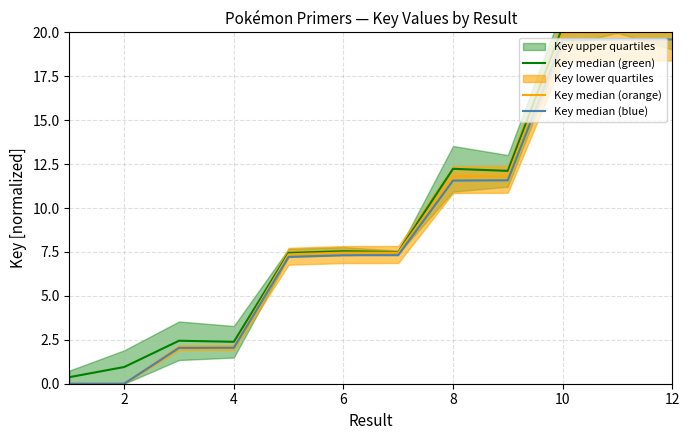

True or false: Key median (orange) and Key median (blue) intersect in this chart.

False